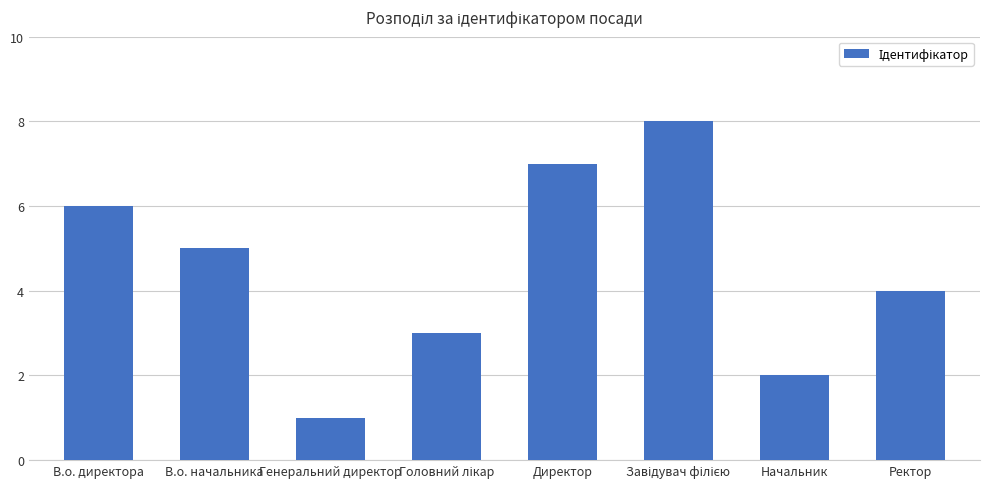

How many values are below 5?

4